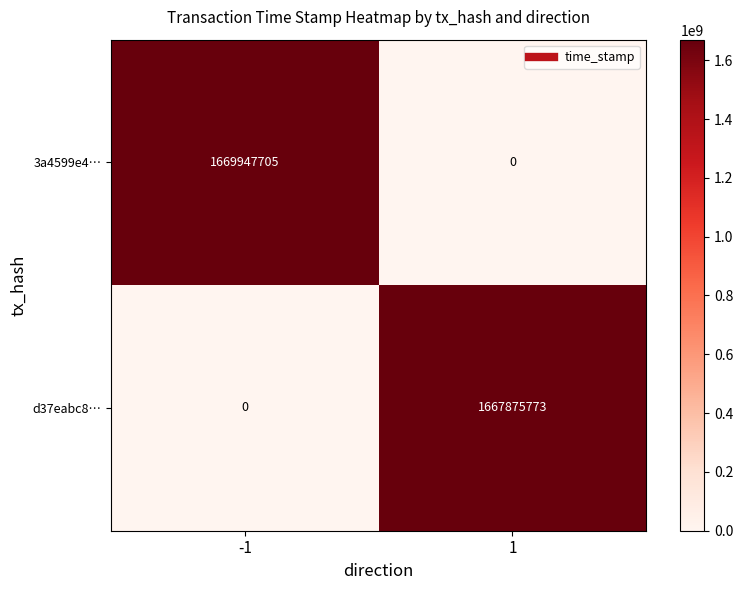

What is the maximum value shown in the chart?

1669947705